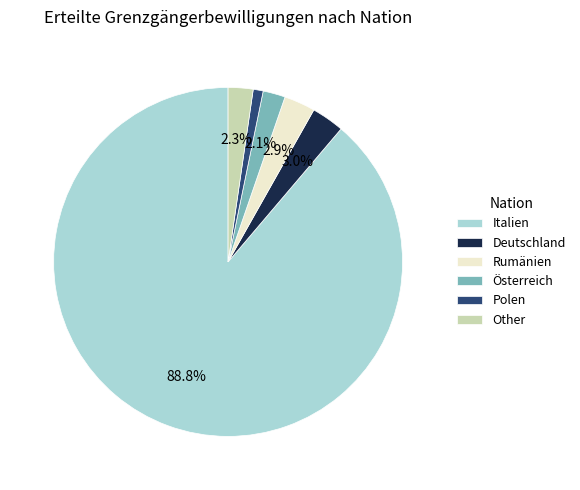

What is the smallest slice in the pie chart?

Polen